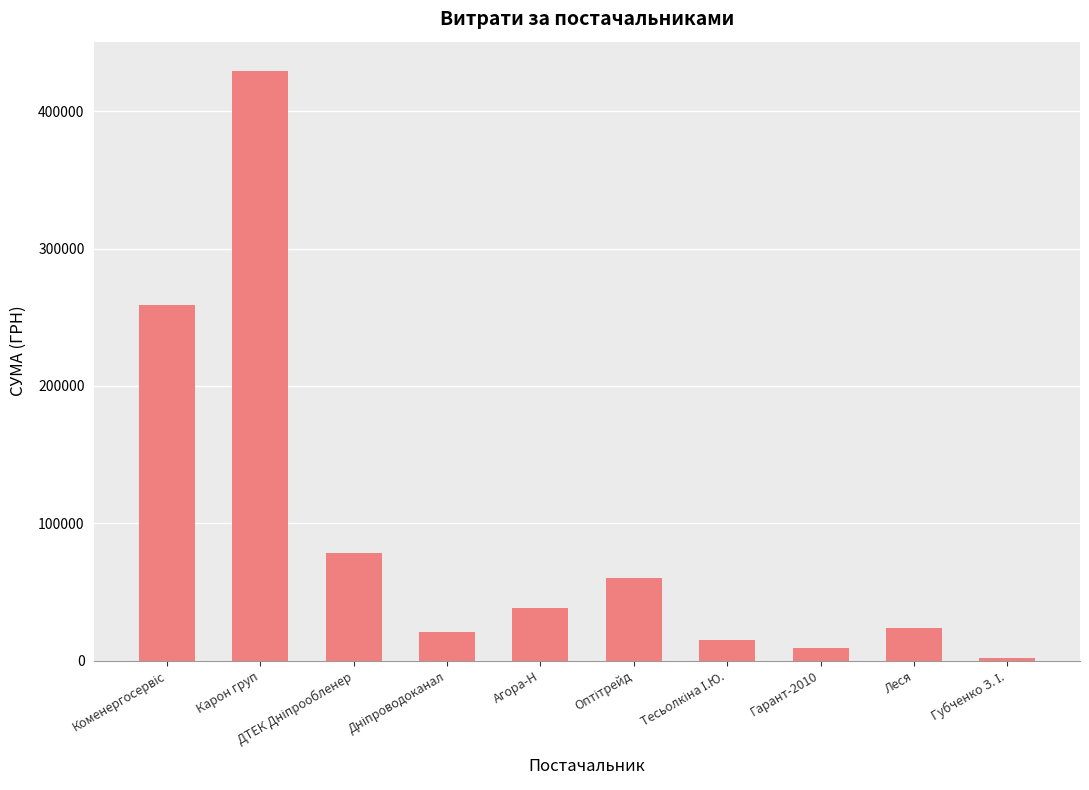

What is the value of the 5th bar from the left?

38112.0